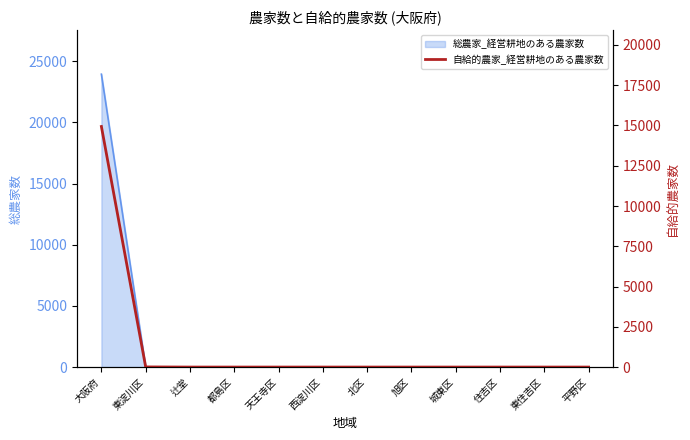

Is it true that the value at 旭区 is -6856?

False